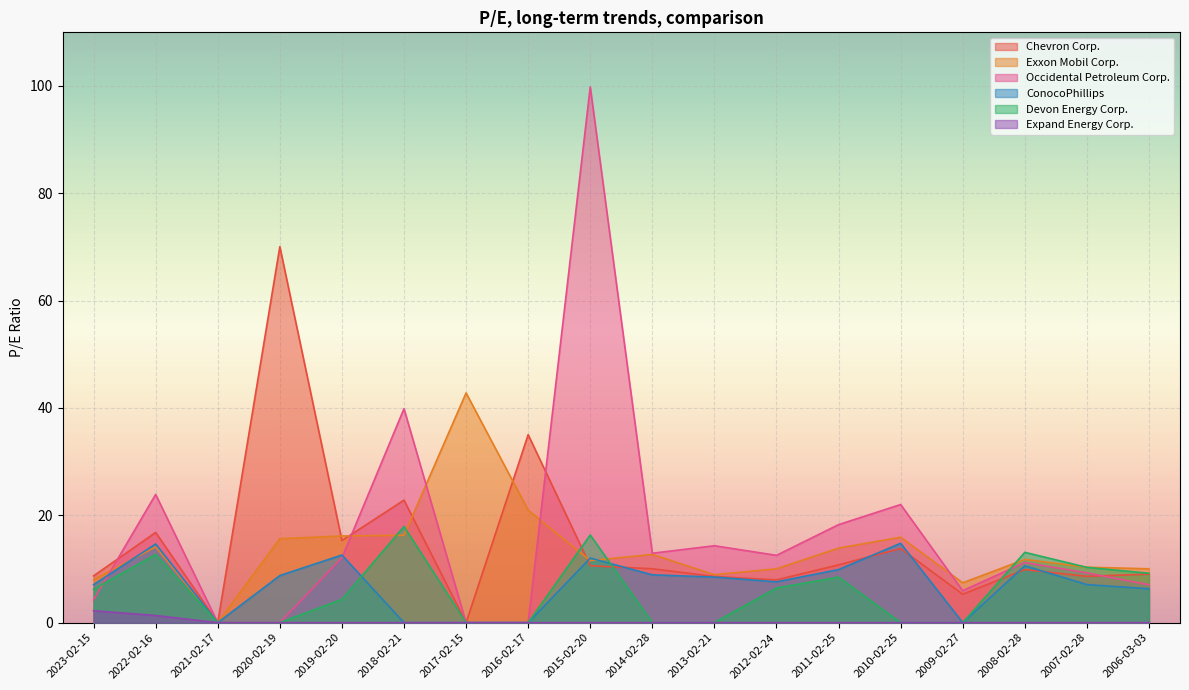

After their last crossing, which series has the higher values: Exxon Mobil Corp. or ConocoPhillips?

Exxon Mobil Corp.